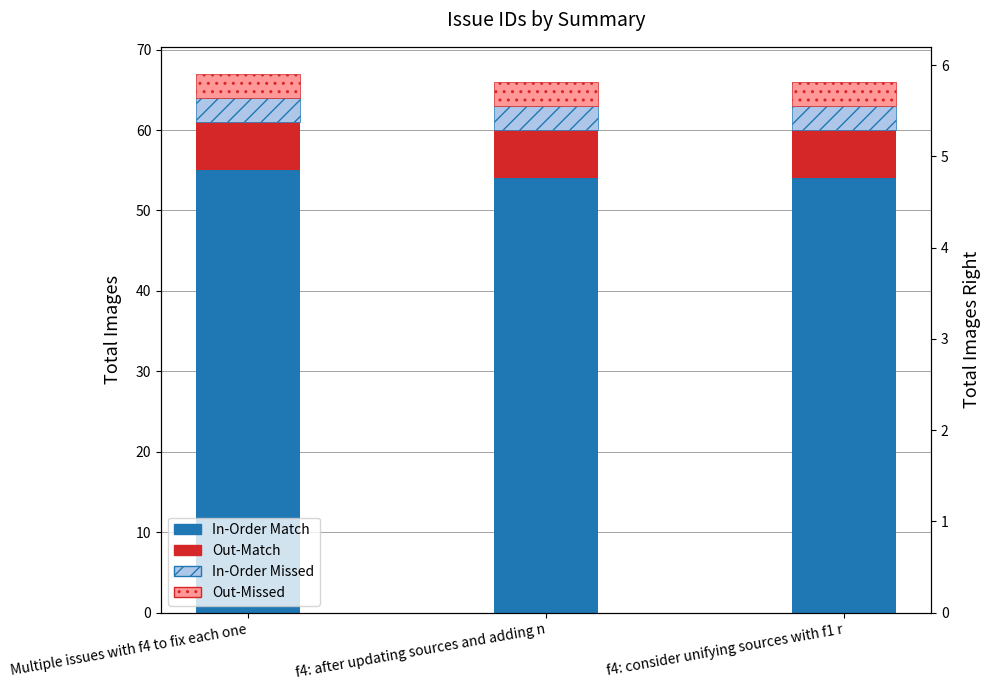

What is the total value across all series at f4: after updating sources and adding n?

66